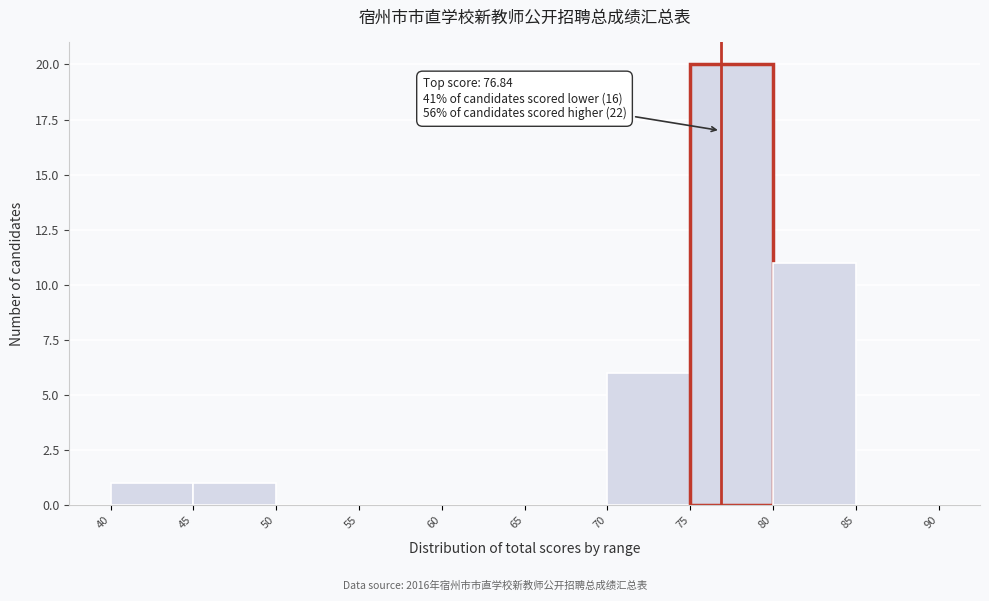

Which range on the x-axis has the tallest bar?

75 to 80